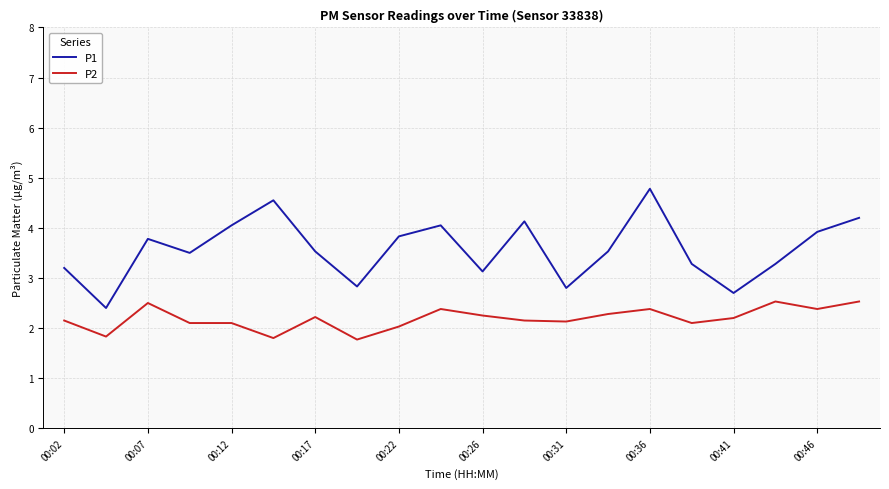

Which series has the largest total across all categories?

P1